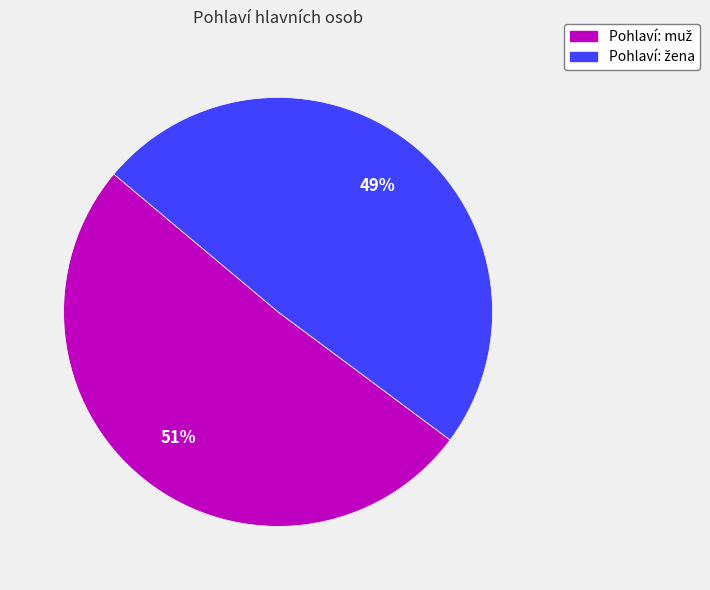

Does any single category account for the majority?

Yes